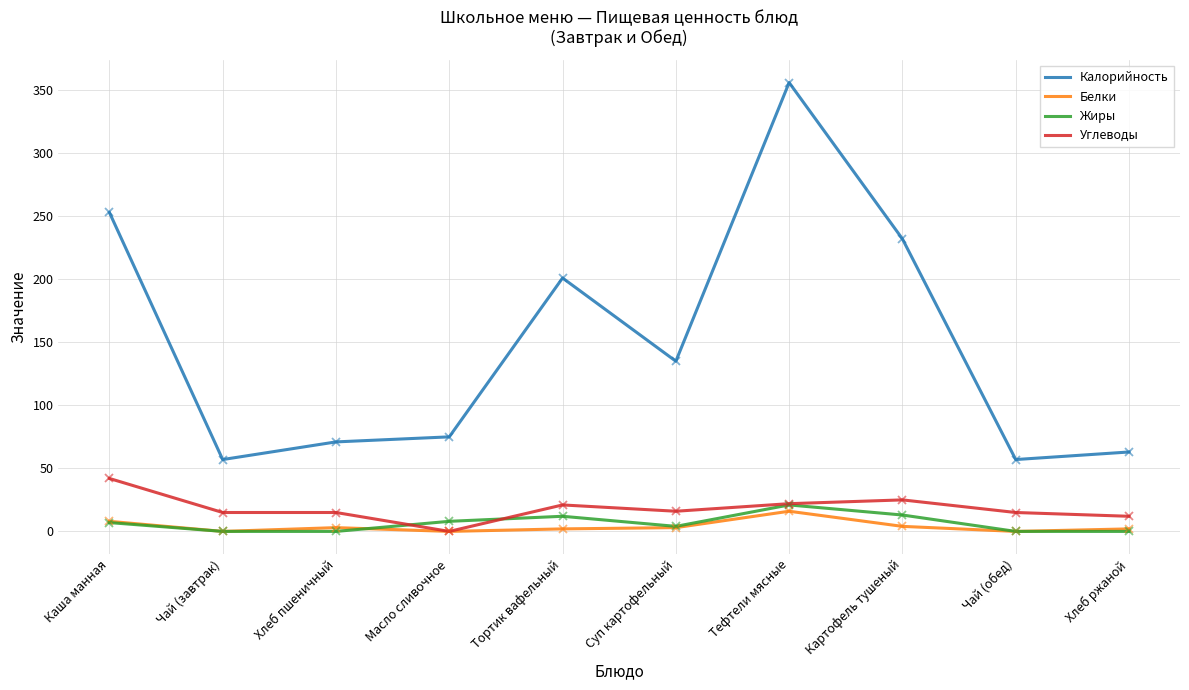

Is it true that Углеводы equals 15 at Чай (обед)?

True